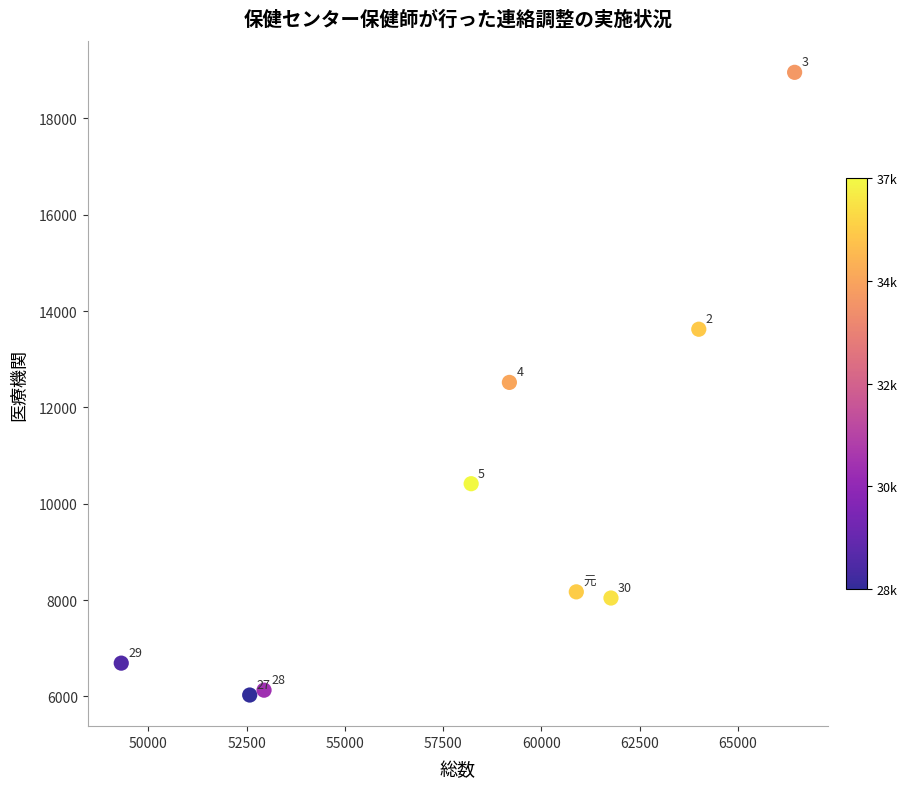

What Y value in the scatter plot is closest to 12493?

12520